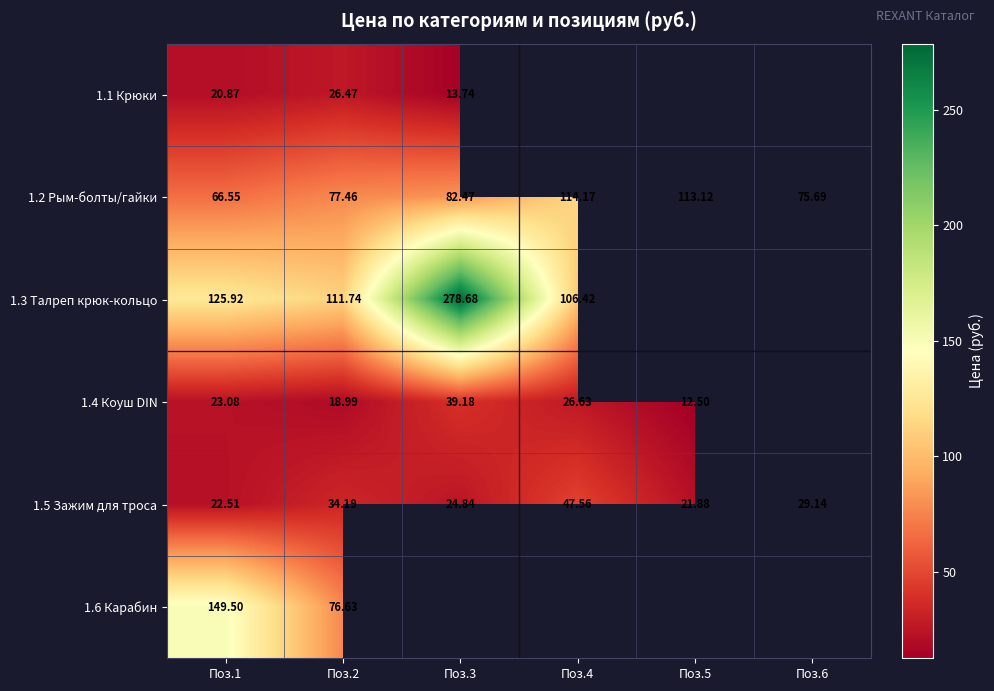

The value of 1.5 Зажим для троса at Поз.6 is 17.3. True or false?

False